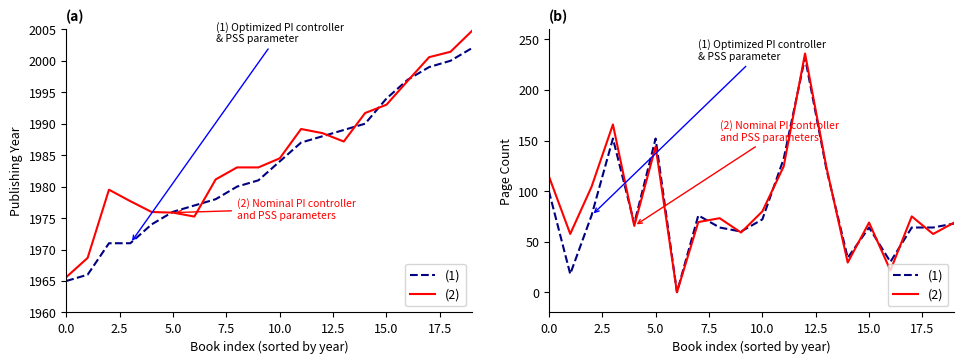

What position from the left is 5.0?

3